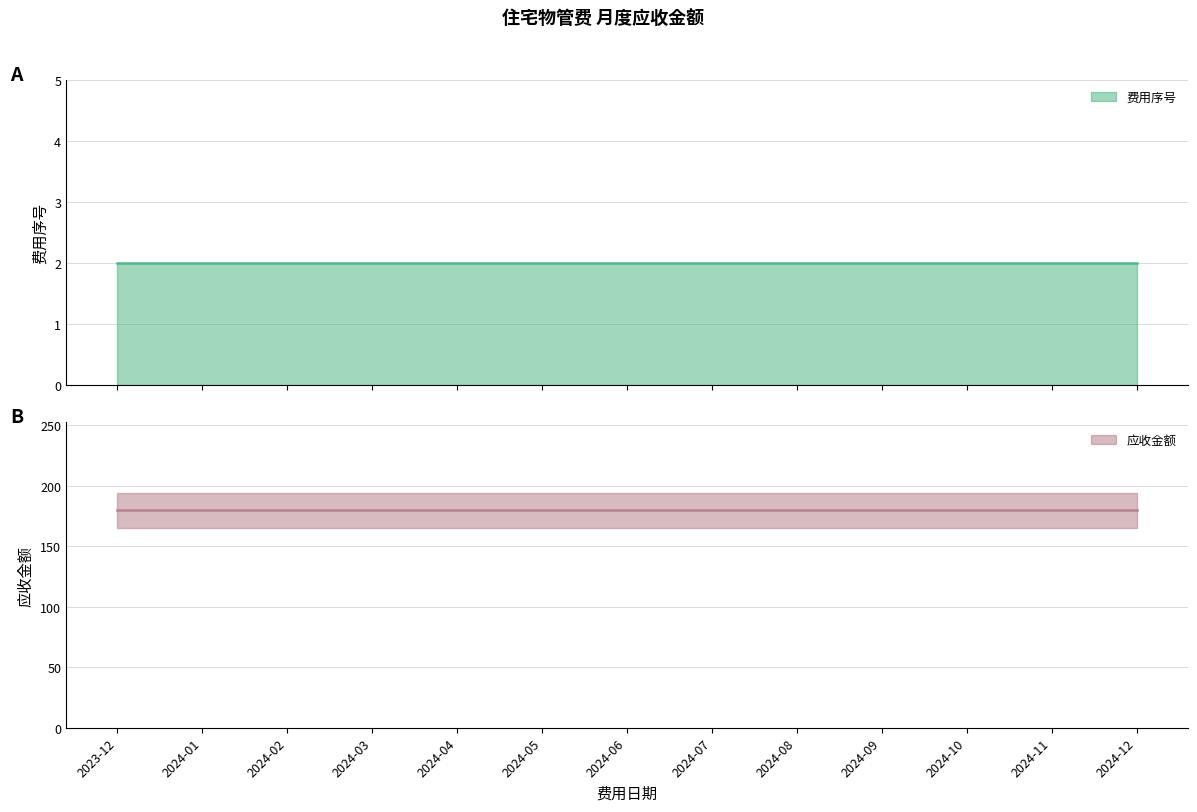

What is the average value of the 应收金额 series?

179.7